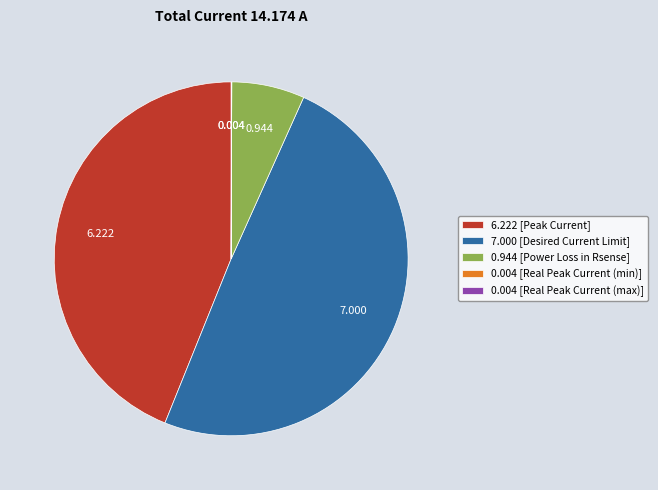

Which slice is the largest?

7.000 [Desired Current Limit]